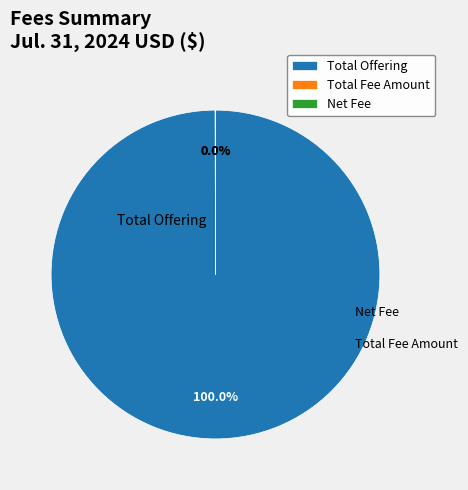

Is it true that Total Offering is 100% of the pie?

True